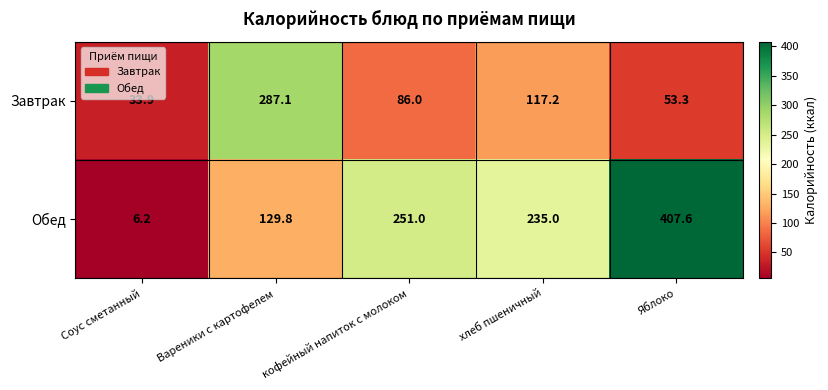

At how many categories does at least one series exceed 219?

4